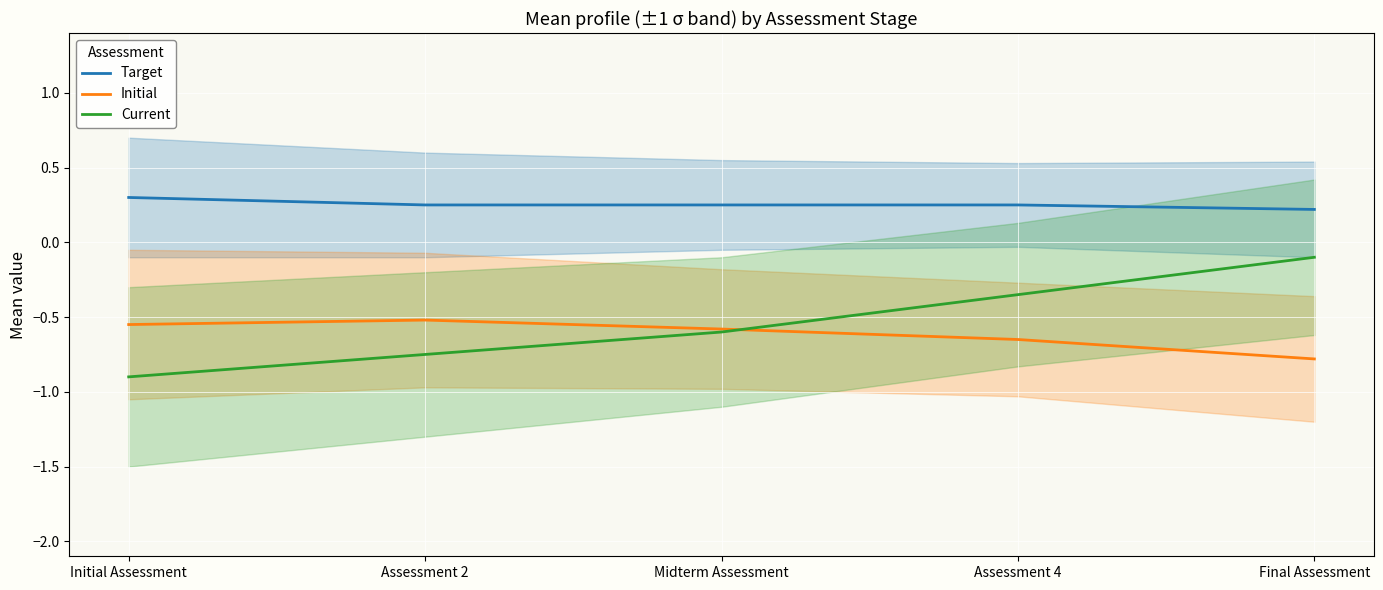

Is the value of Target at Midterm Assessment greater than the value of Initial at Midterm Assessment?

Yes